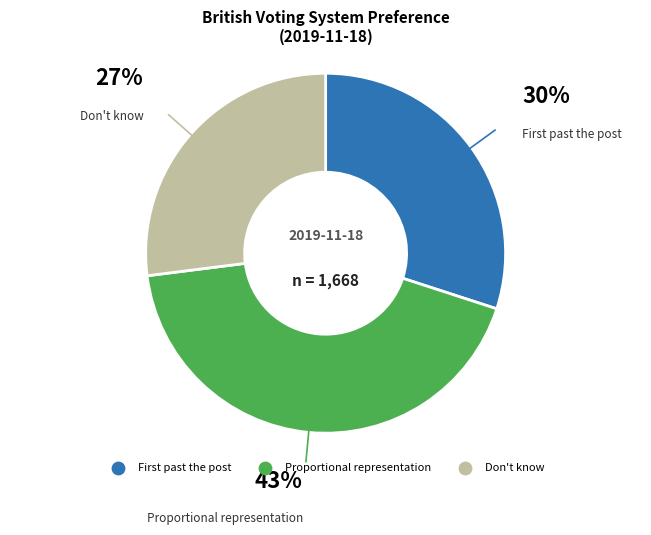

To the nearest percent, what is the average slice percentage?

33%